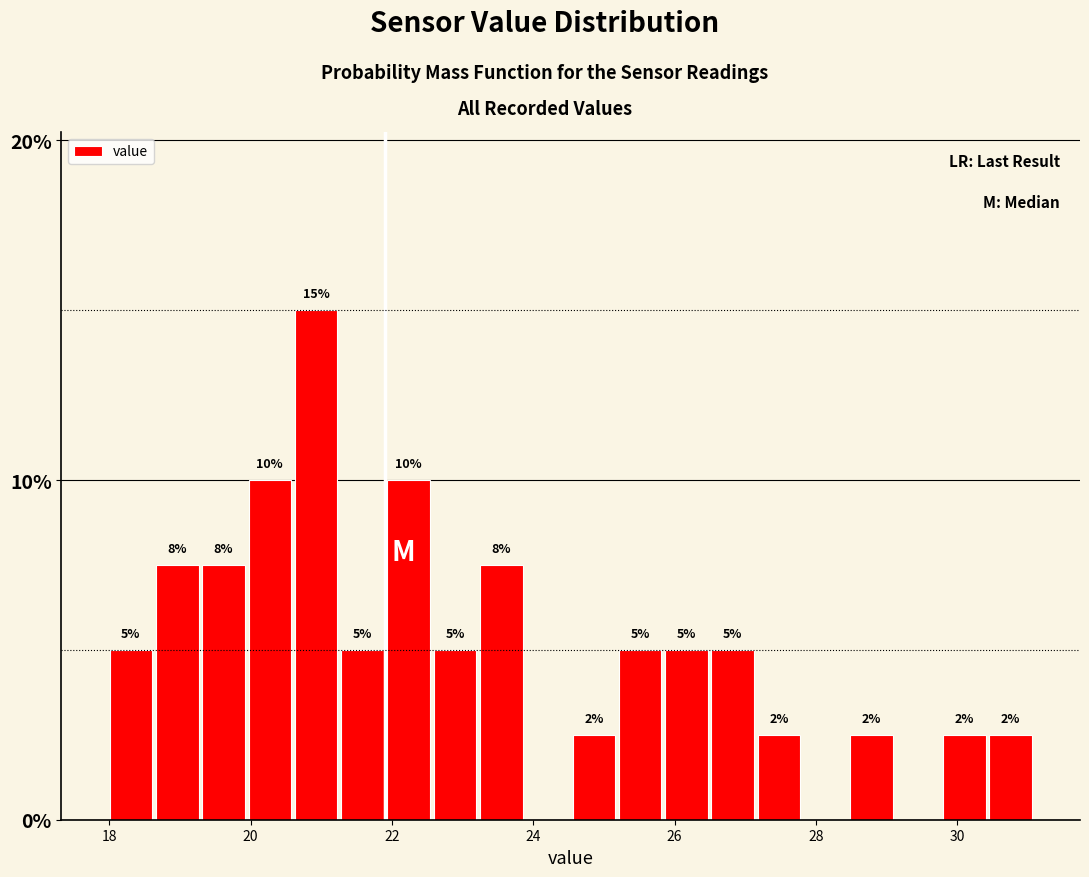

Read against the x-axis, roughly where is the centre of the tallest bar?

21.0